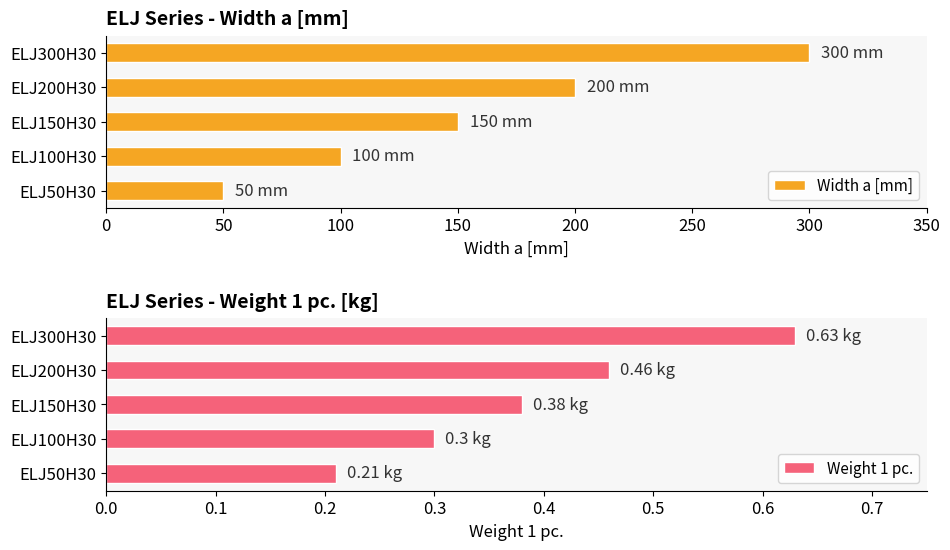

Reading left to right, what are all the values shown in this chart?

Width a [mm]: 50.0	100.0	150.0	200.0	300.0
Weight 1 pc.: 0.2	0.3	0.4	0.5	0.6